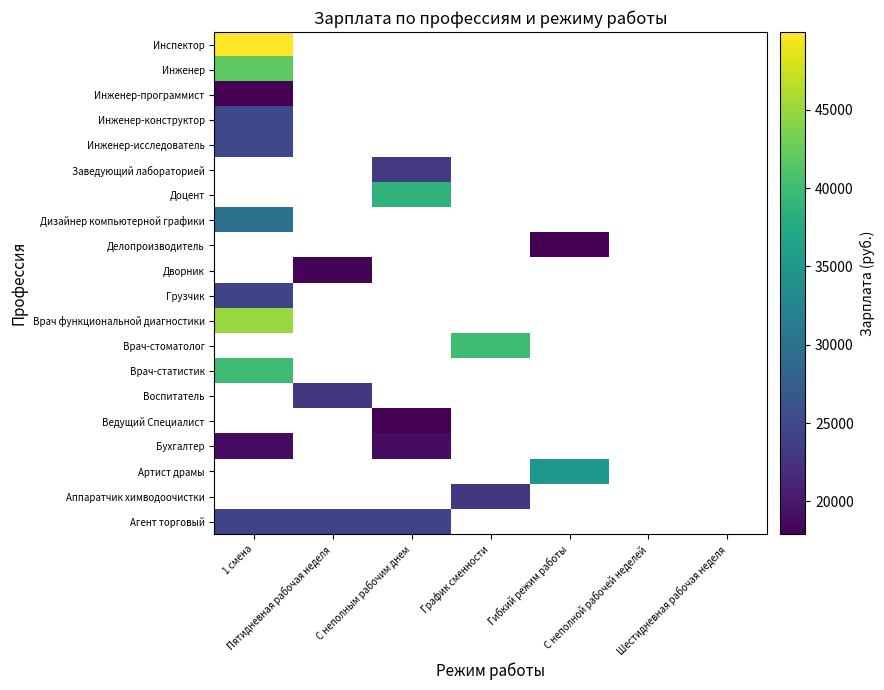

How many categories are shown in the chart?

7